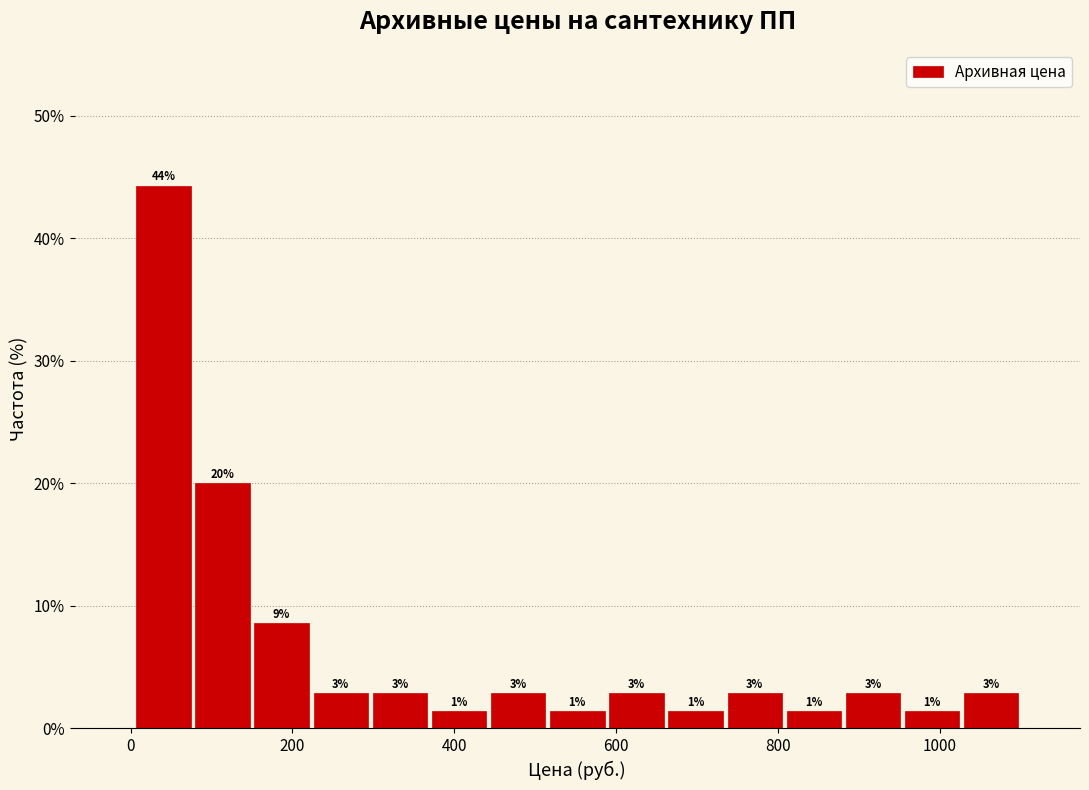

Around what value on the x-axis is the tallest bar? Give the approximate position of its centre, as read against the axis.

40